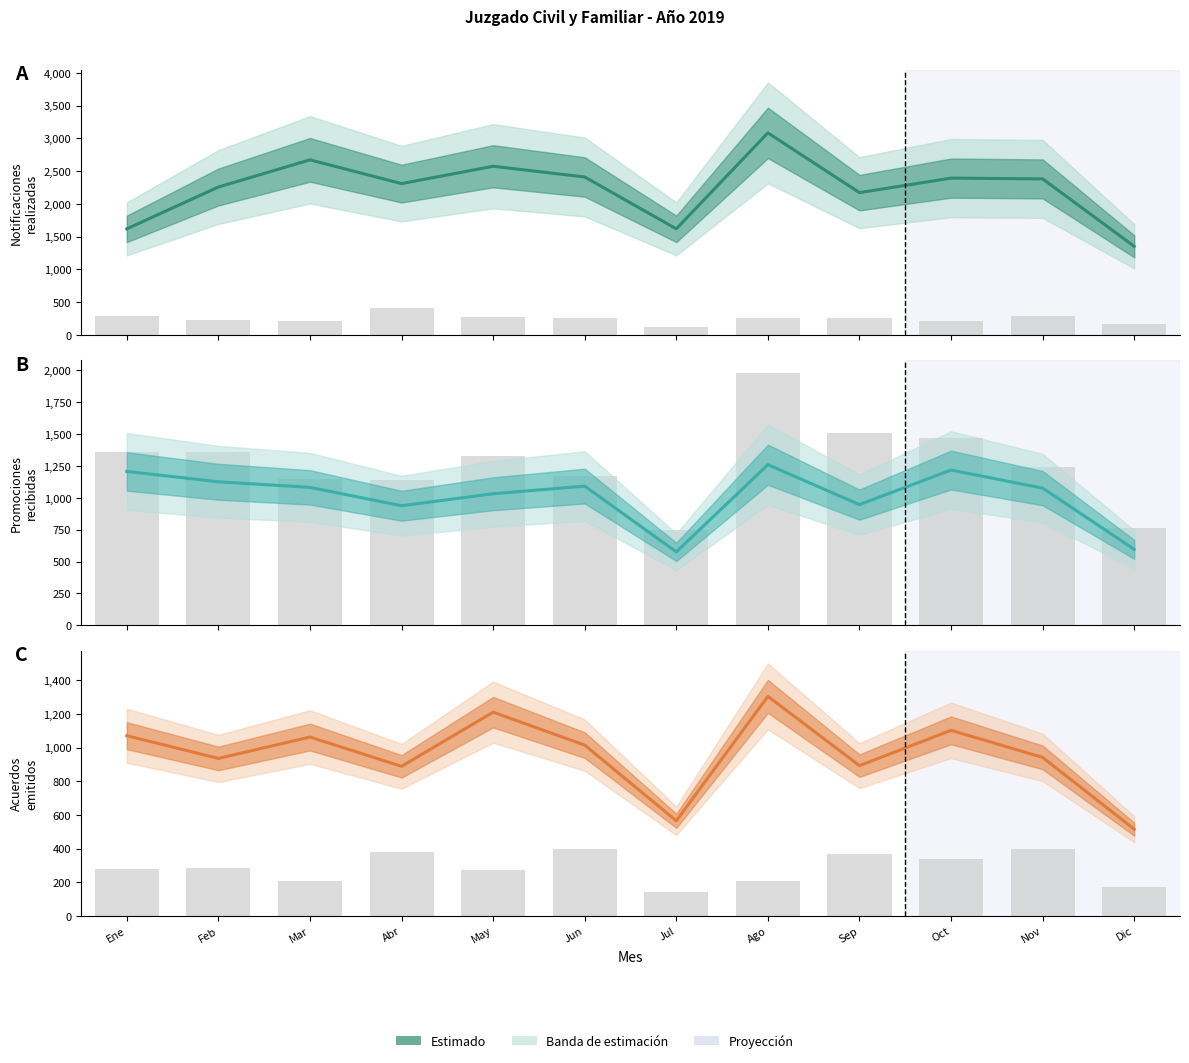

Which label corresponds to the largest value in the chart?

Ago